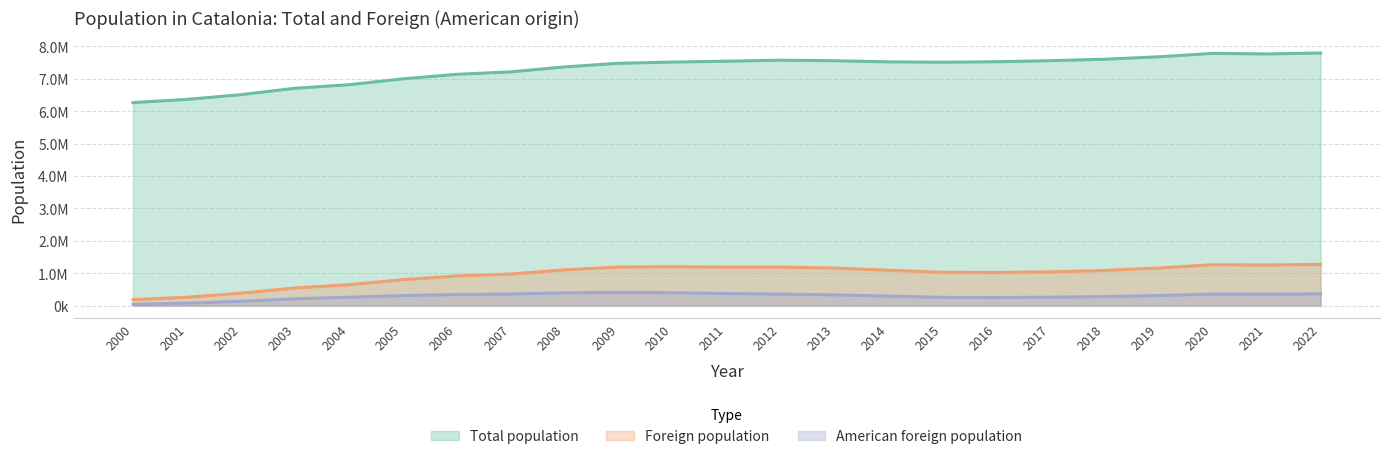

What is the maximum value shown in the chart?

7792611